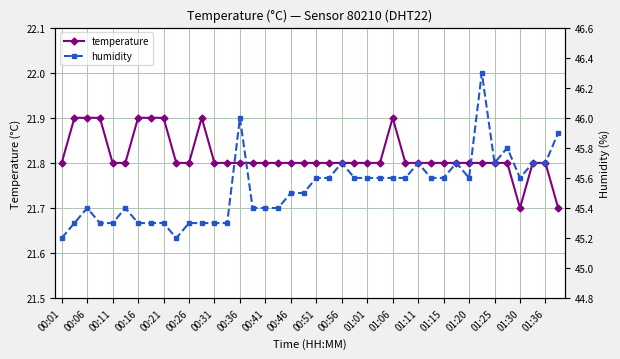

True or false: temperature has a value of 21.8 at 00:11.

True